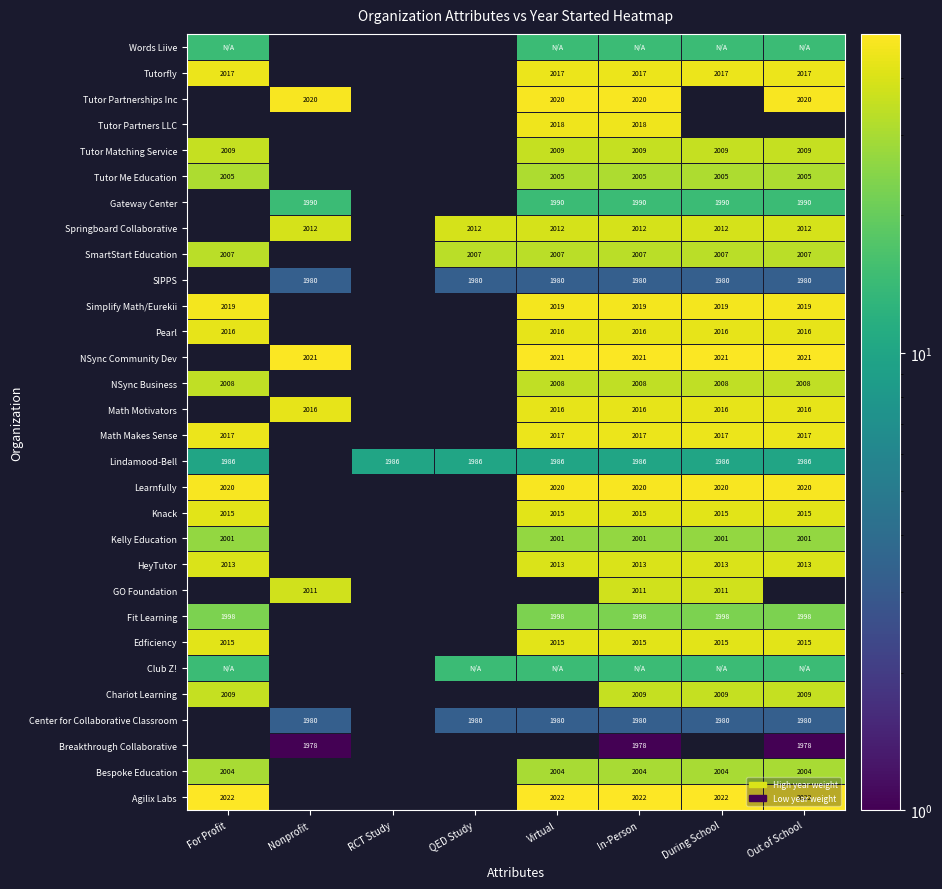

How many values in Learnfully are above zero?

5